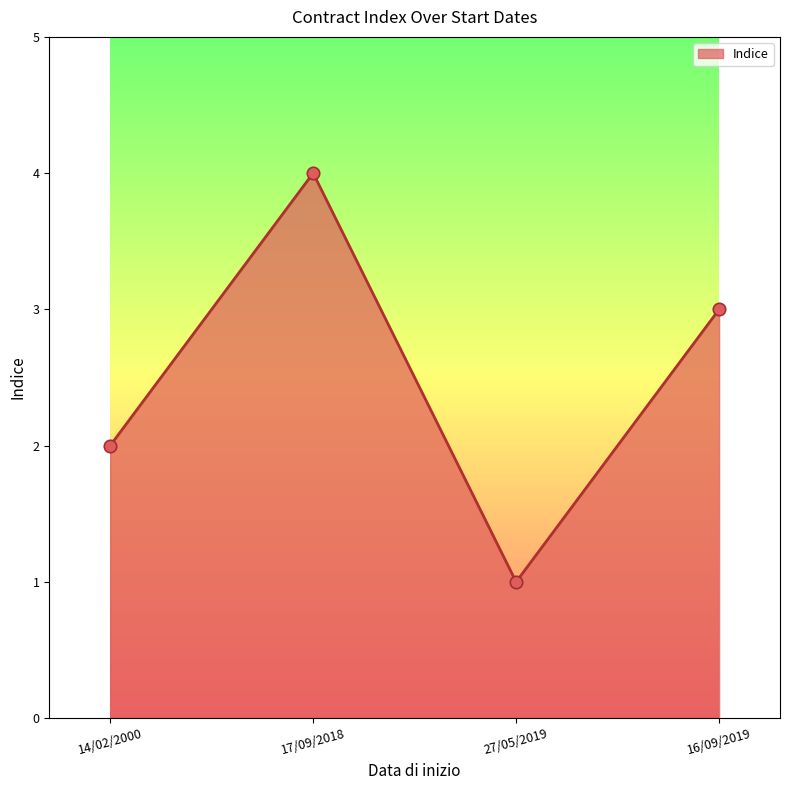

Which has a higher value, 14/02/2000 or 27/05/2019?

14/02/2000